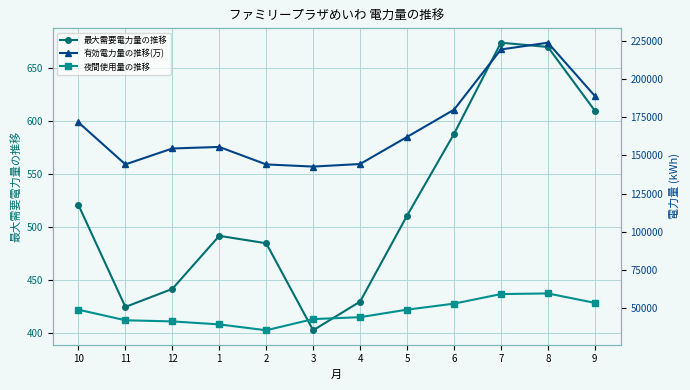

Where is the first local maximum for 有効電力量の推移(万)?

1